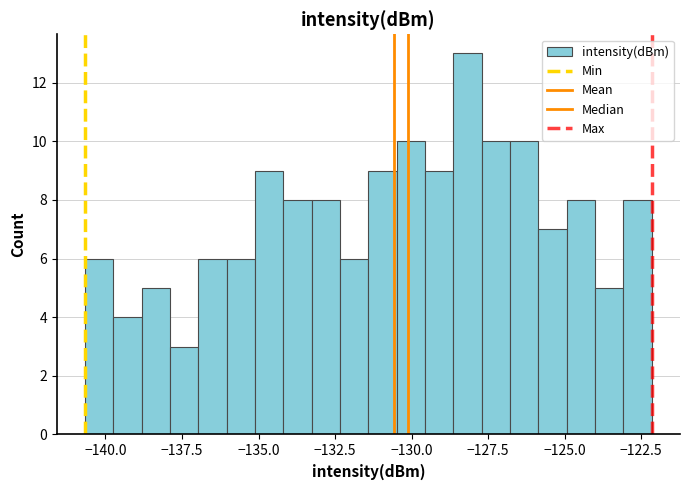

Read against the x-axis, roughly where is the centre of the tallest bar?

-128.0